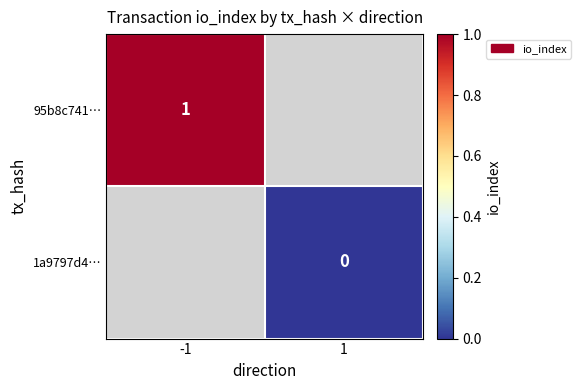

At how many categories does at least one series exceed 0?

1